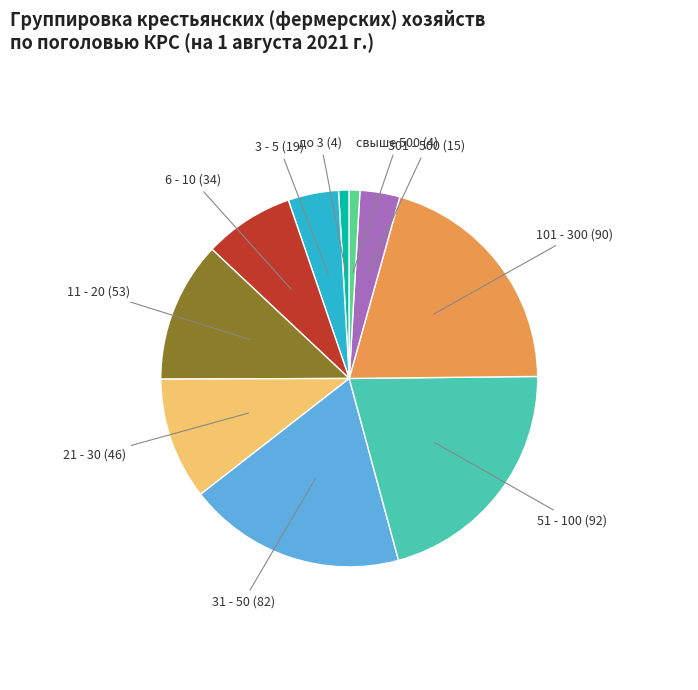

Does any single category account for the majority?

No